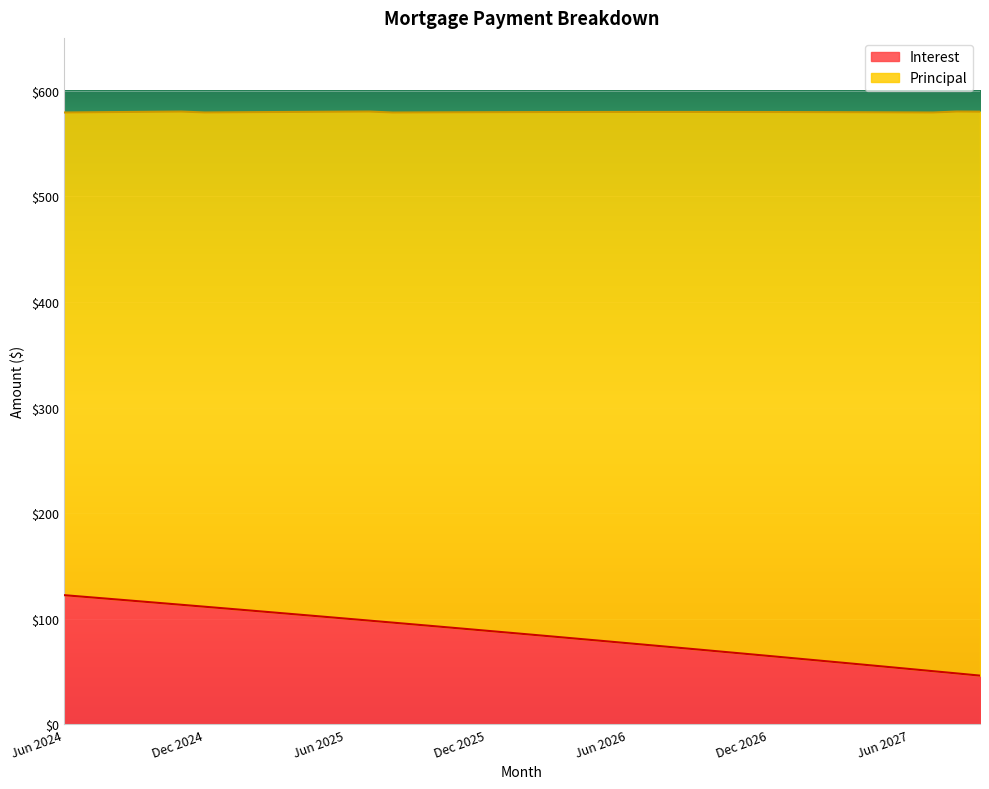

What is the change in value from May 2026 to Sep 2027?

-32.7